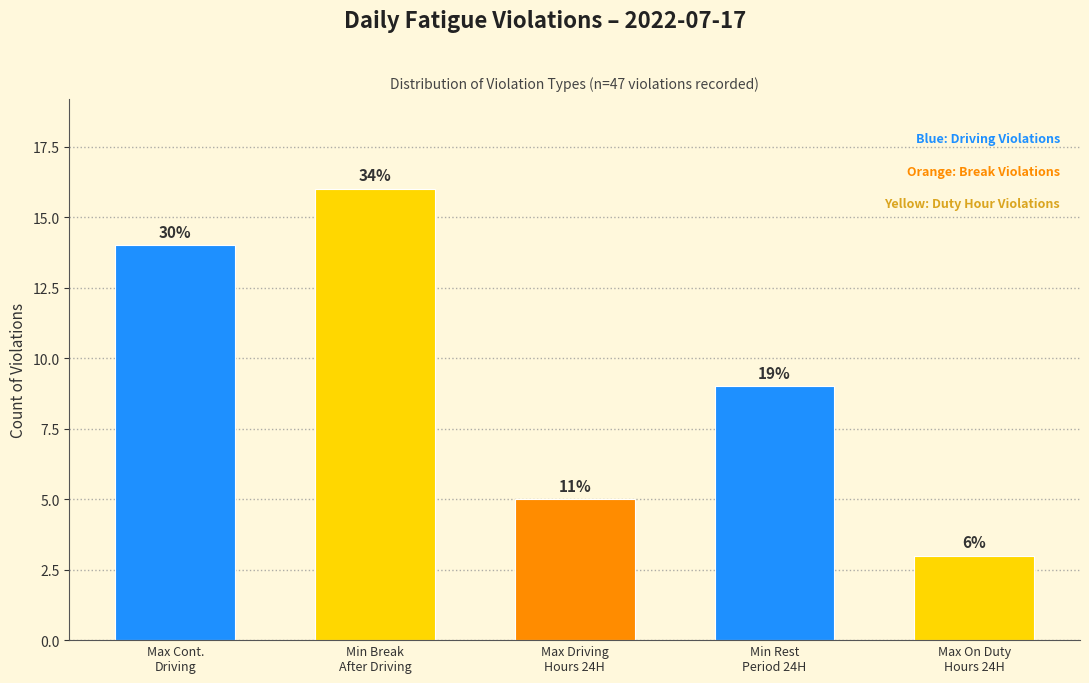

How many bars are there in total?

5